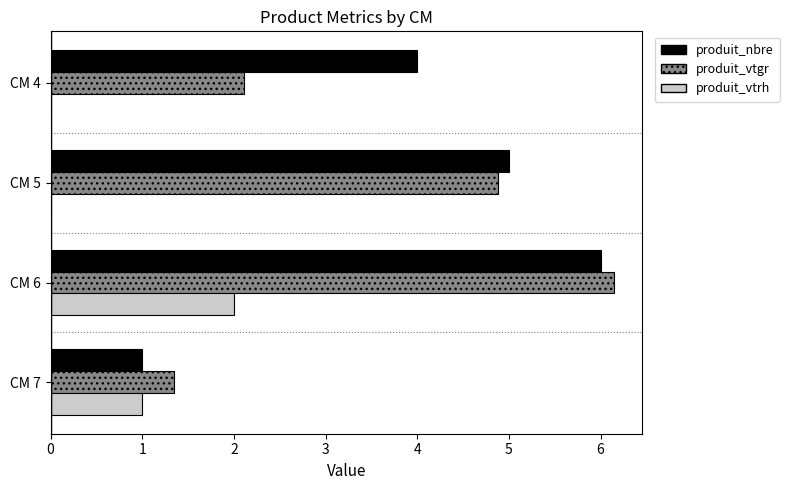

What is the maximum value for produit_vtrh?

2.0